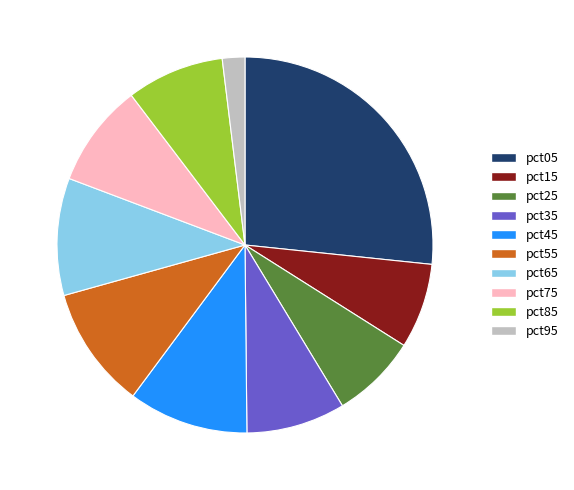

Is there any slice that represents more than half of the pie?

No